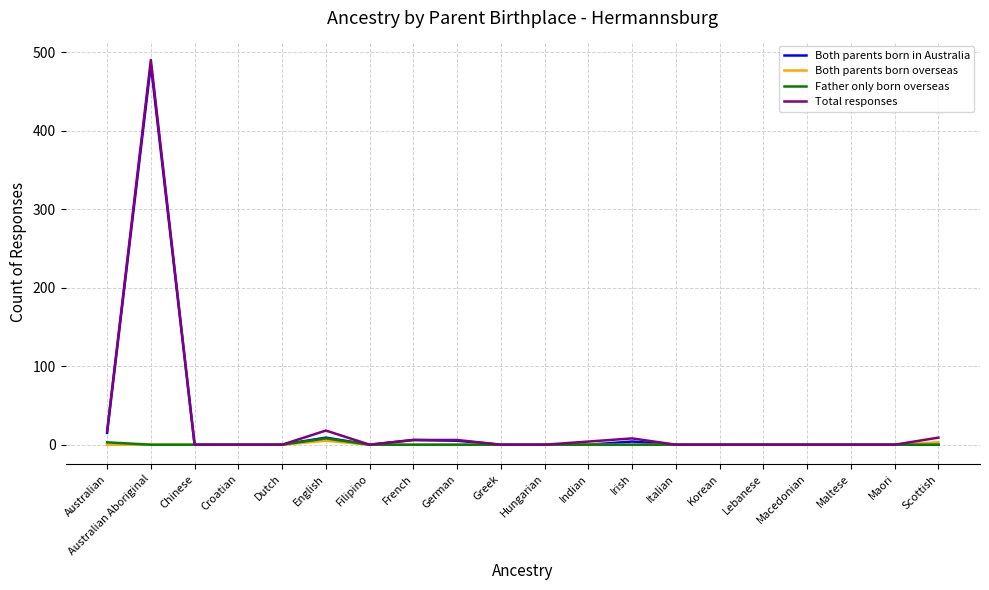

What position from the left is Lebanese?

16